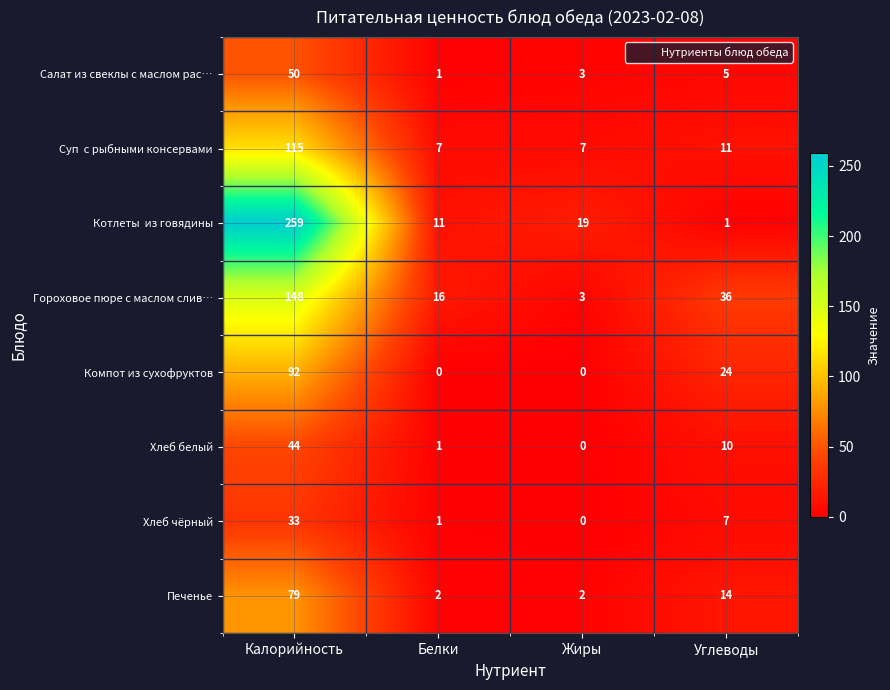

Which series changed the most between Белки and Жиры?

Гороховое пюре с маслом слив…